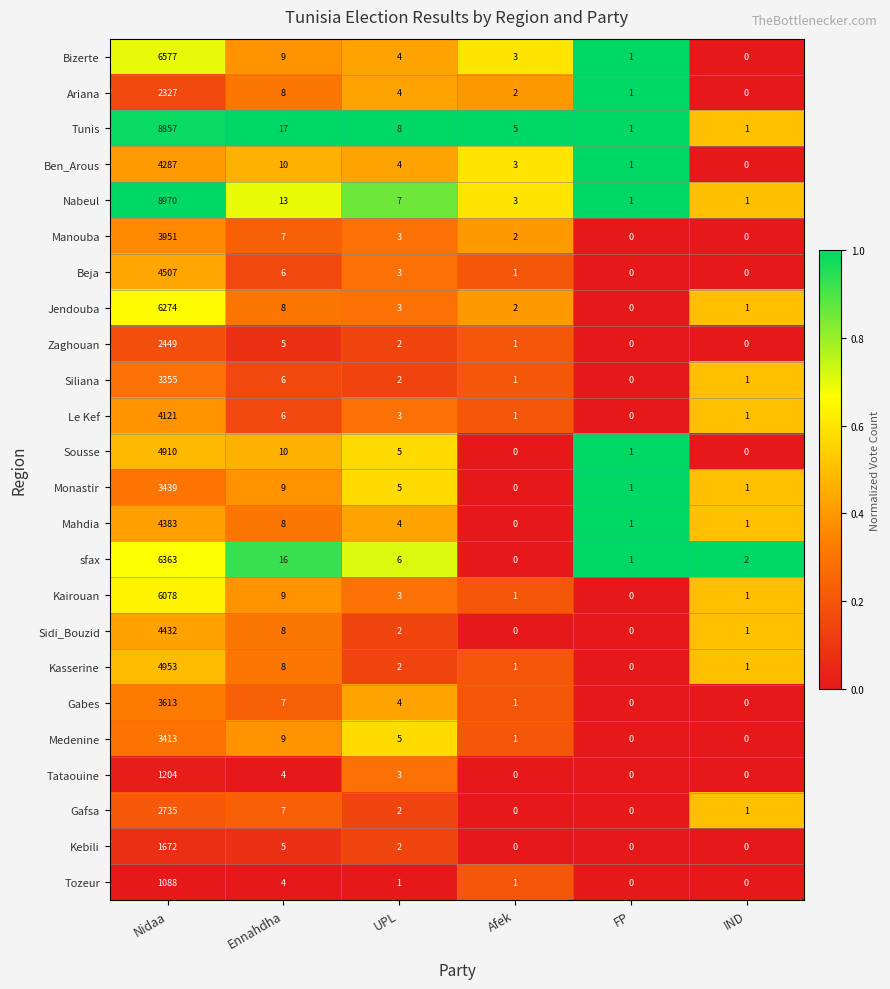

At which category is the sum across all series the highest?

Nidaa